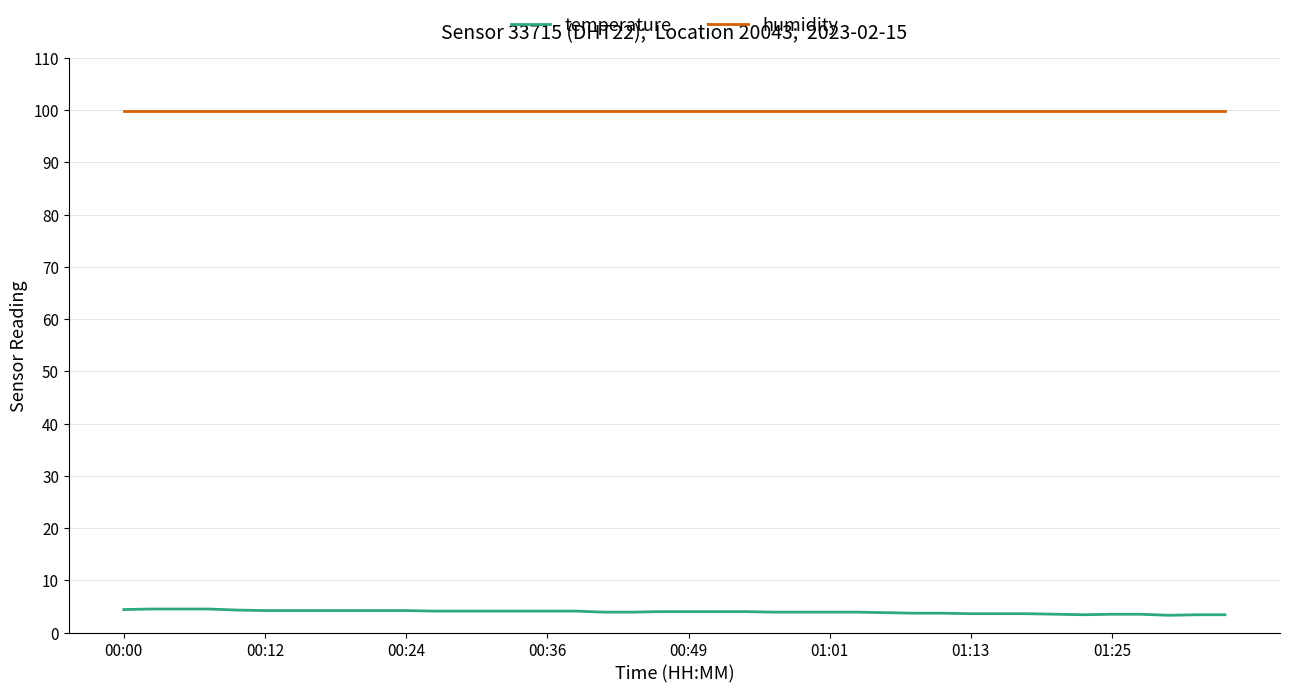

Which series has the largest total across all categories?

humidity